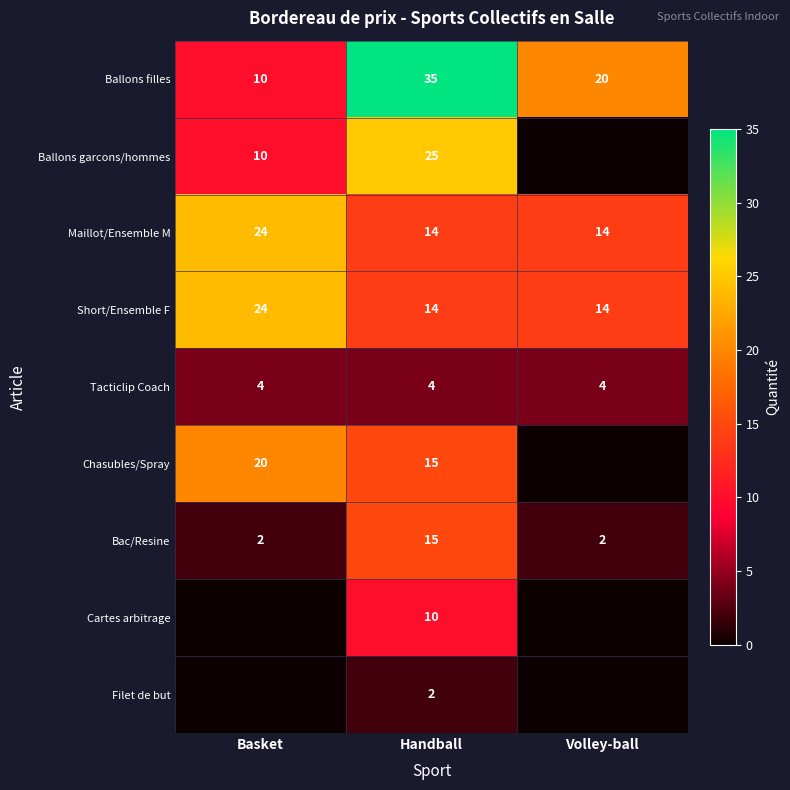

What is the difference between the maximum and minimum values in the Short/Ensemble F series?

10